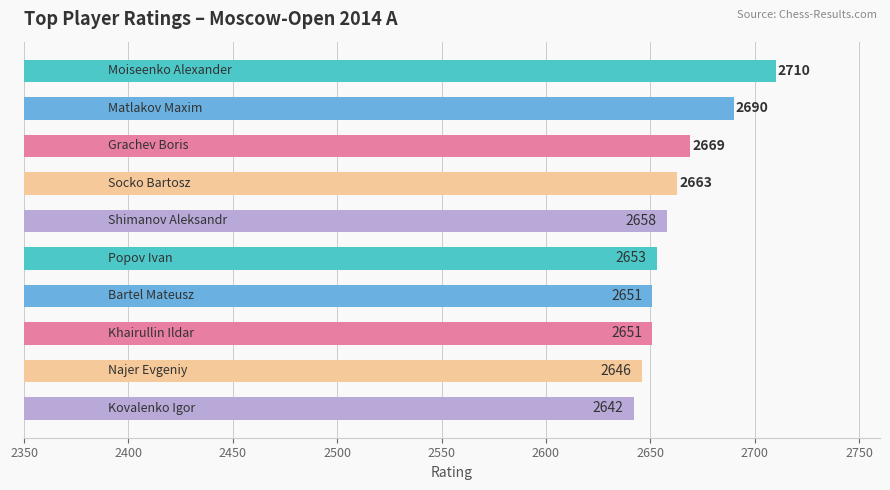

What is the difference between the maximum and second lowest values?

64